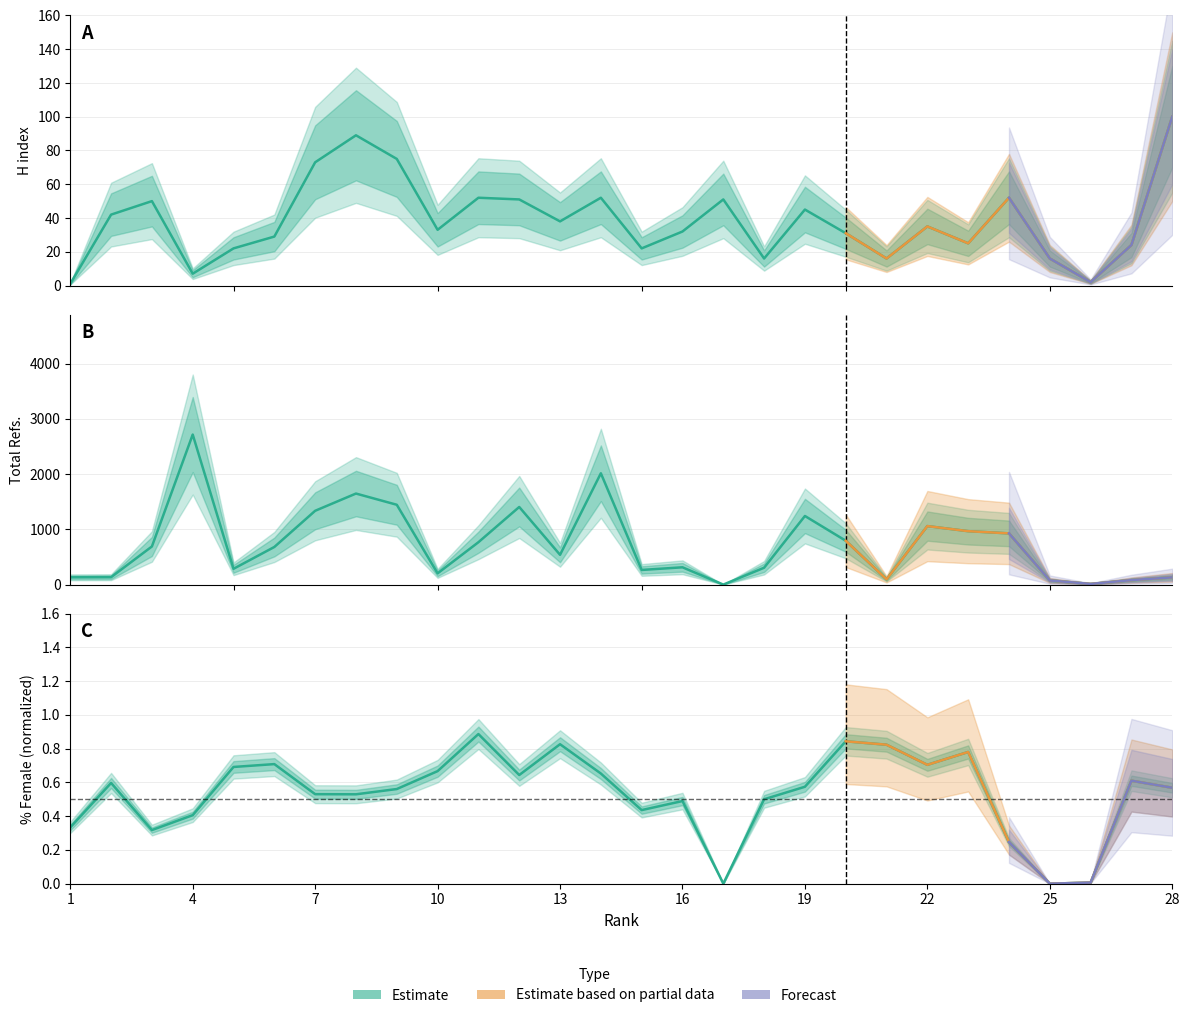

True or false: Total Refs. has a value of 1560.6 at 4.

False